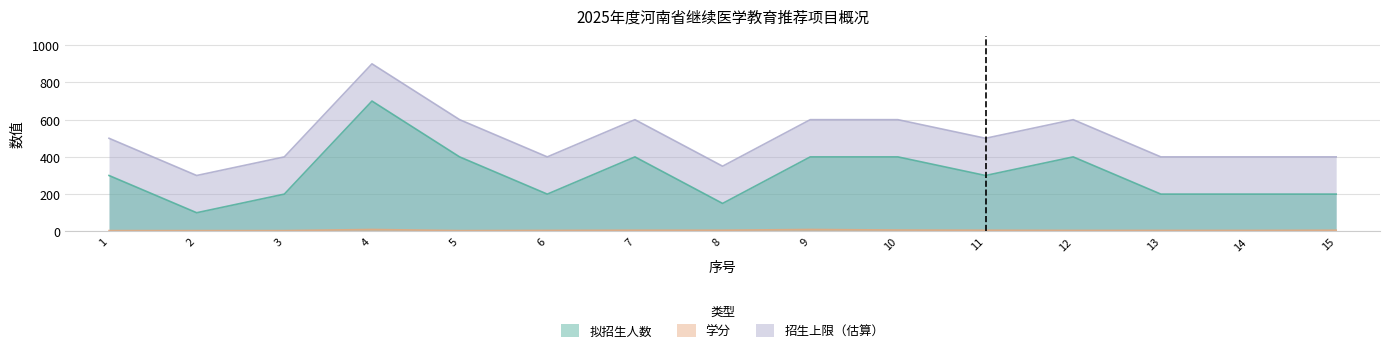

At 8, list the series in order from largest to smallest.

拟招生人数, 招生上限, 学分